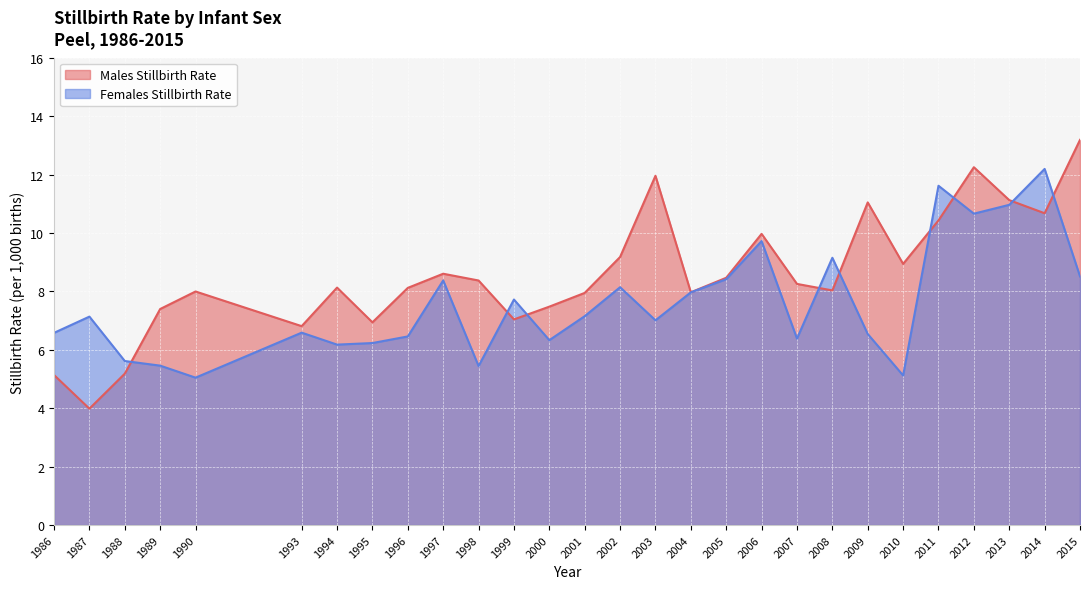

Is it true that Females Stillbirth Rate equals 7.1 at 1987?

True